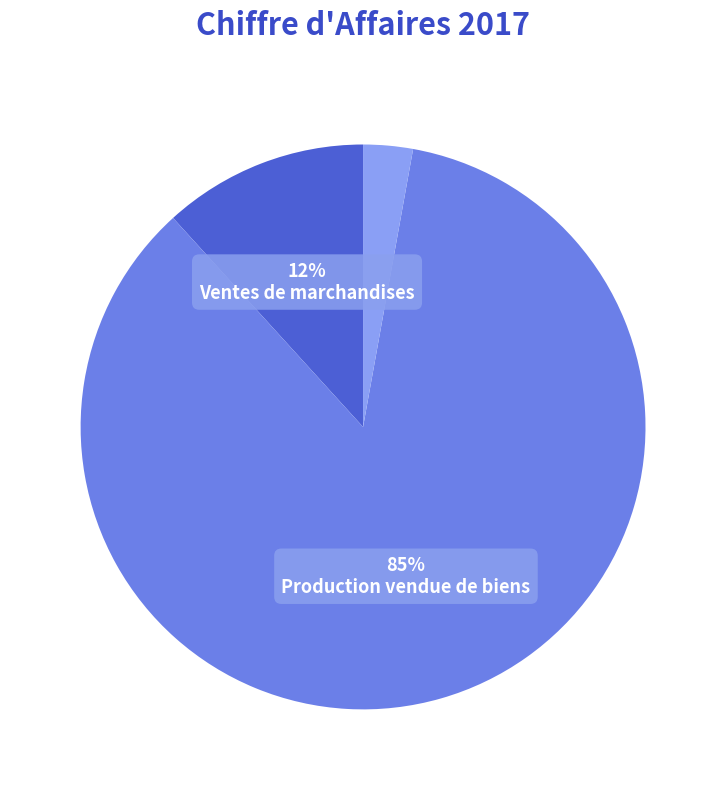

Is there a majority slice in this chart?

Yes